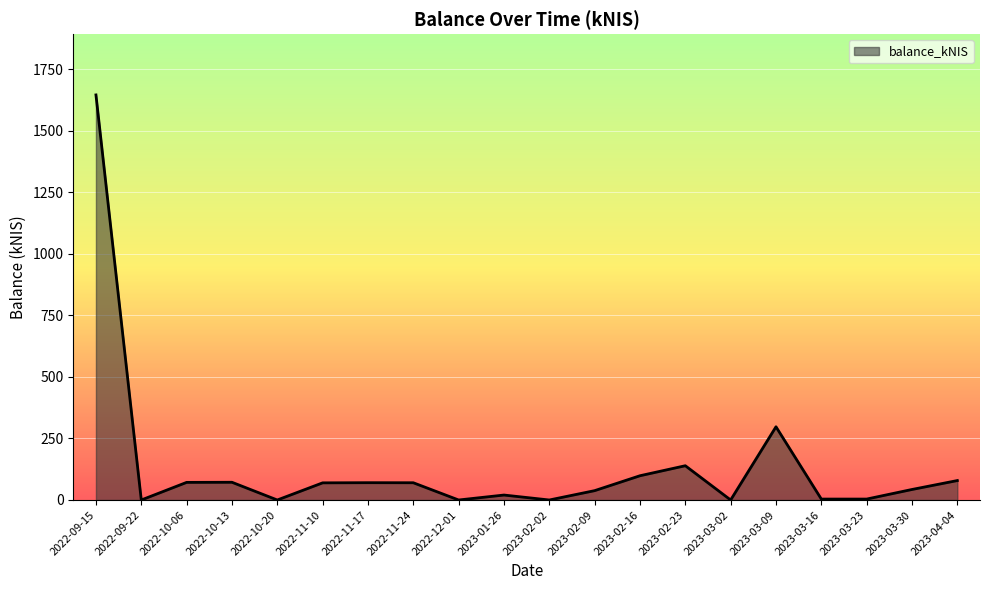

What is the sum of all values?

2723.0